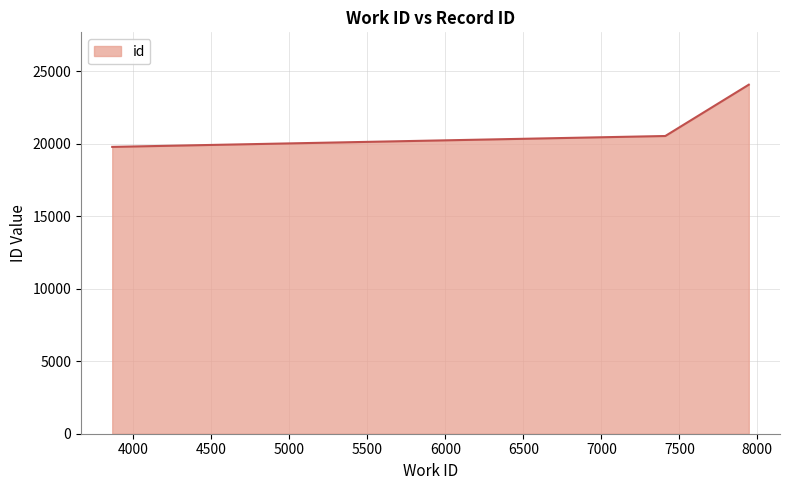

How many distinct data groups are displayed?

1